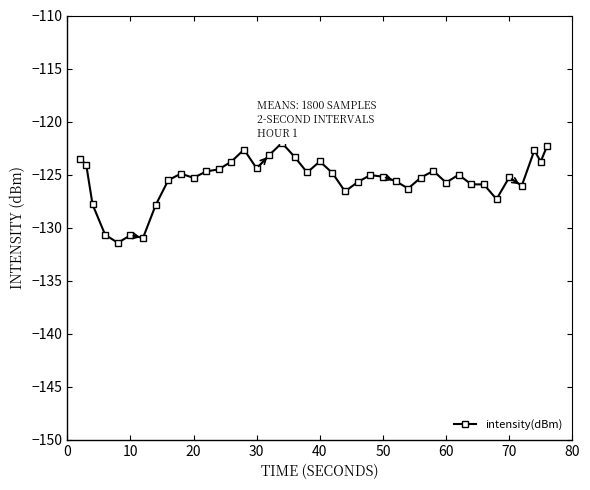

What is the difference between the maximum and minimum values?

9.4